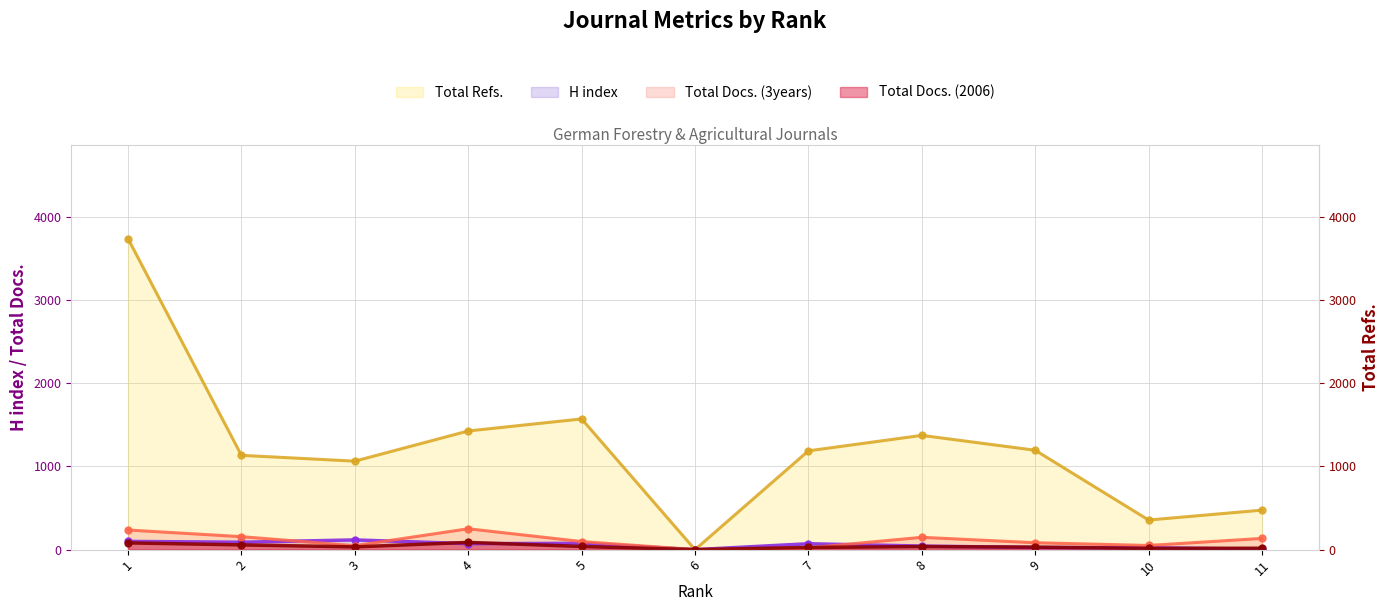

Is it true that H index equals 76 at 5?

True